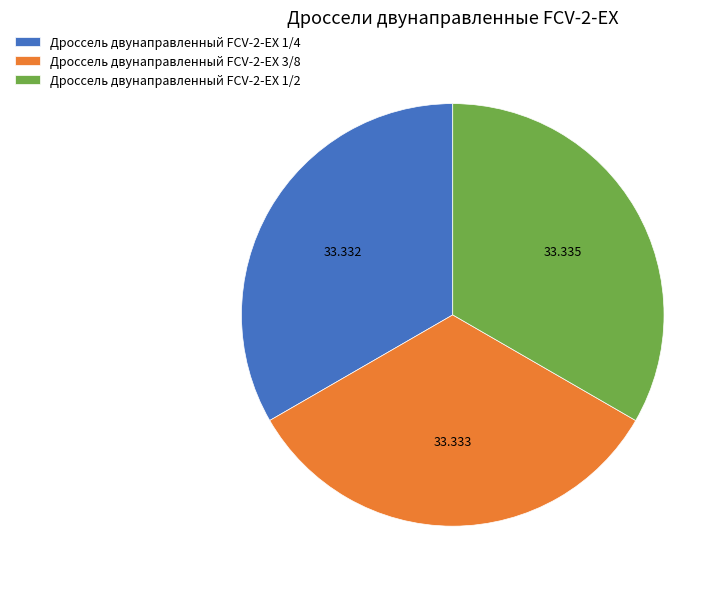

Does any single category account for the majority?

No